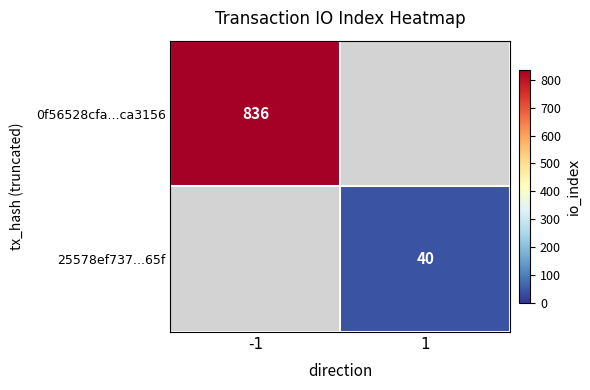

The value of 25578ef737...65f at 1 is 40. True or false?

True